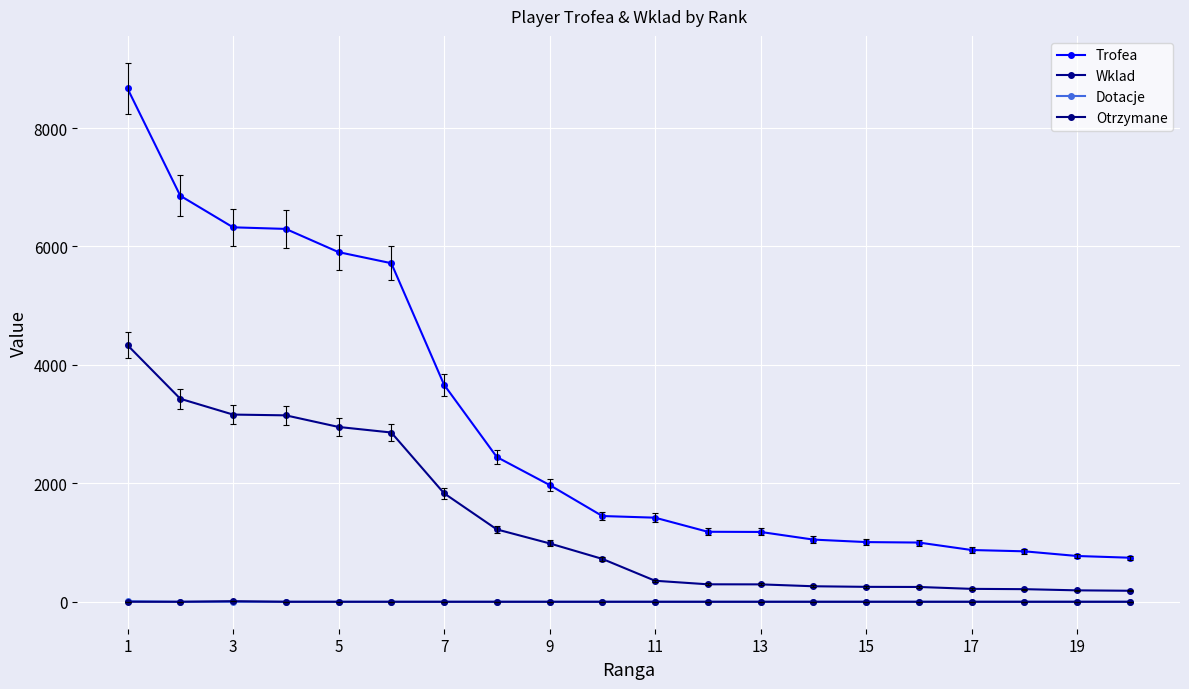

How many Dotacje values are between 0 and 1?

19